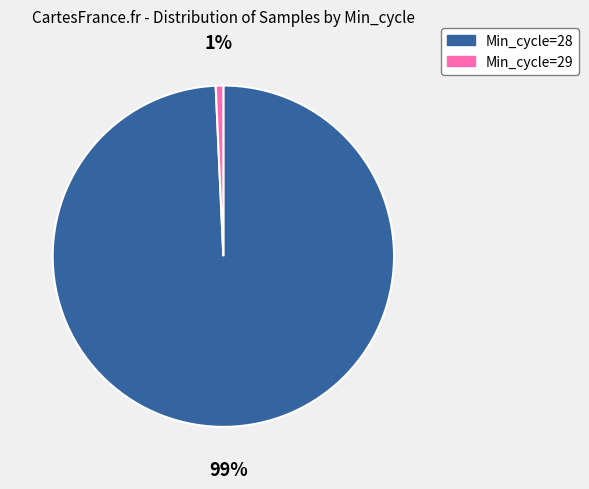

Is there any slice that represents more than half of the pie?

Yes